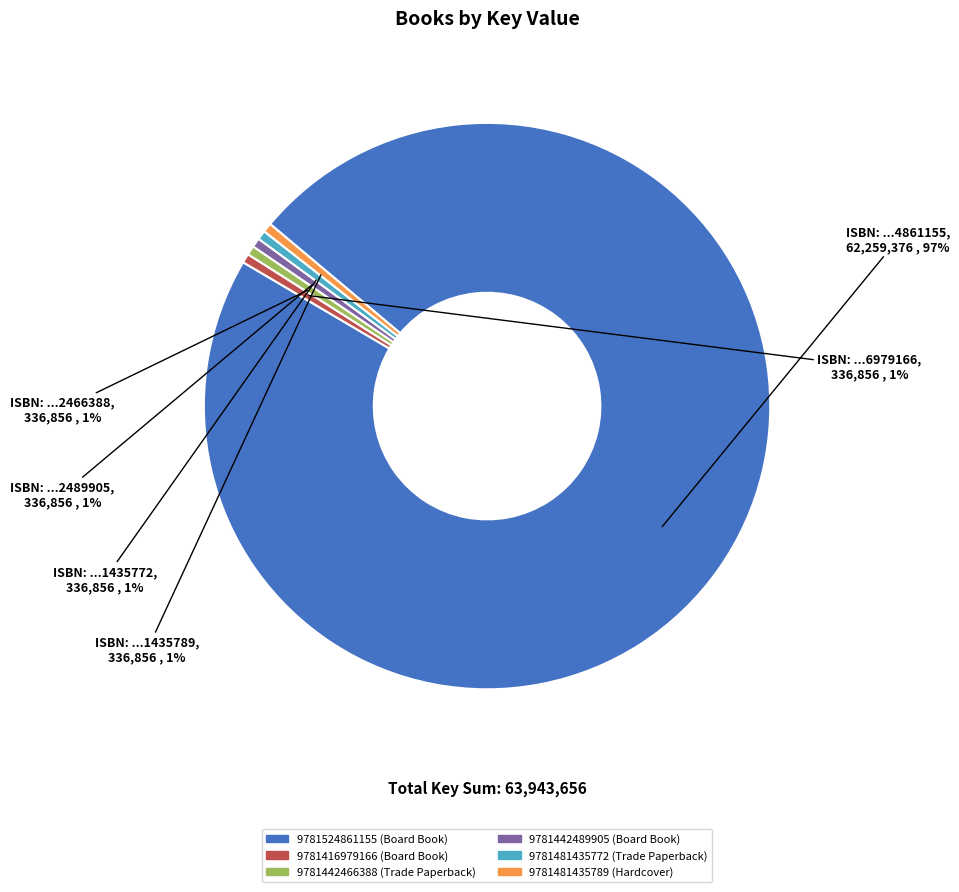

To the nearest percent, what is the average slice percentage?

17%